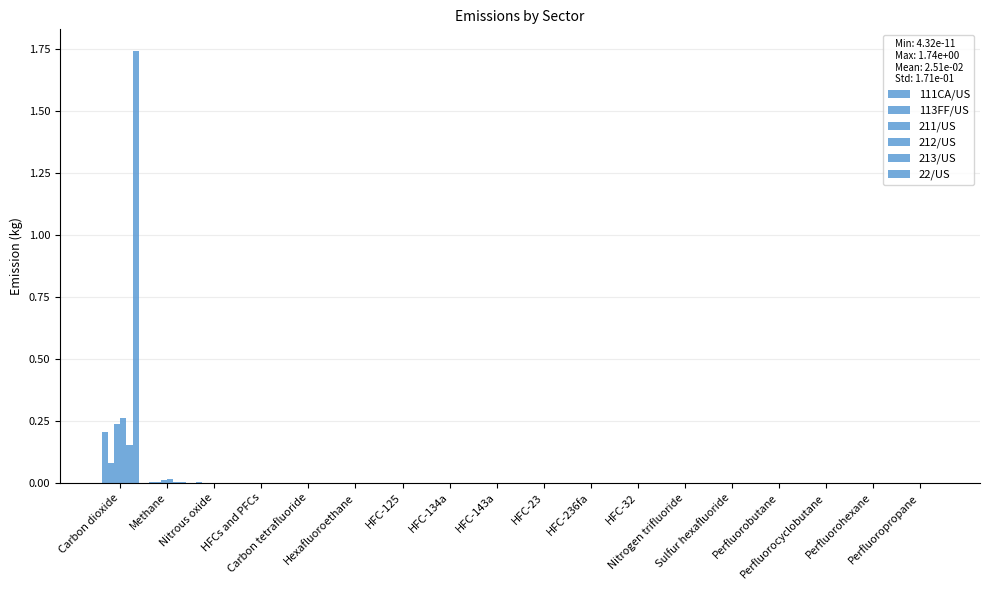

What is the label of the 1st bar from the right?

Perfluoropropane